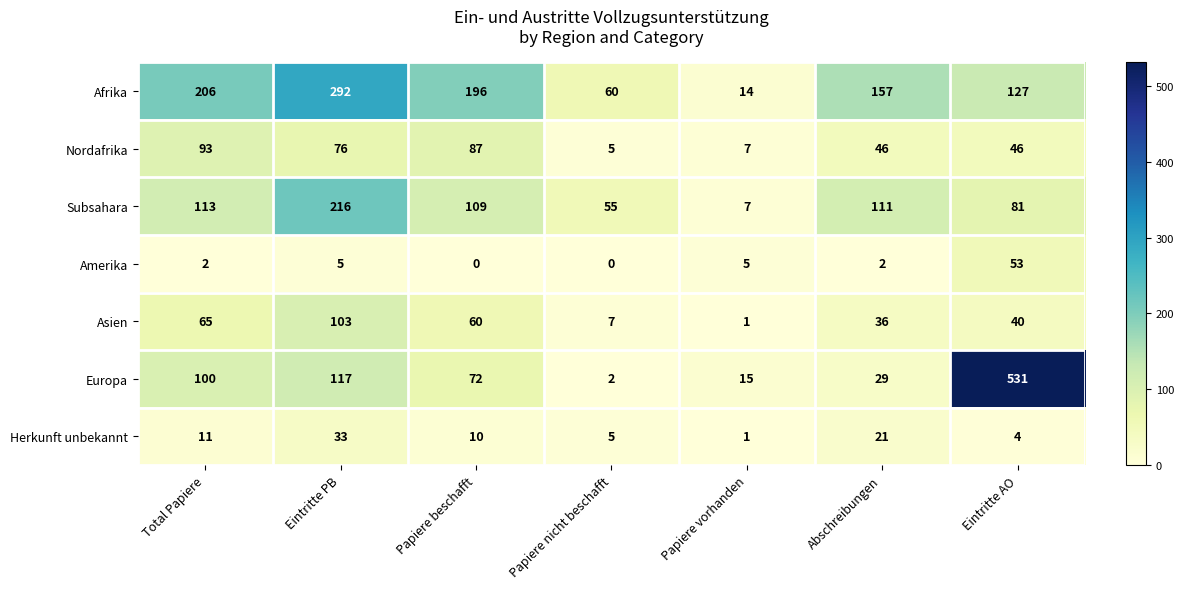

Which category has the highest value in the Amerika series?

Eintritte AO